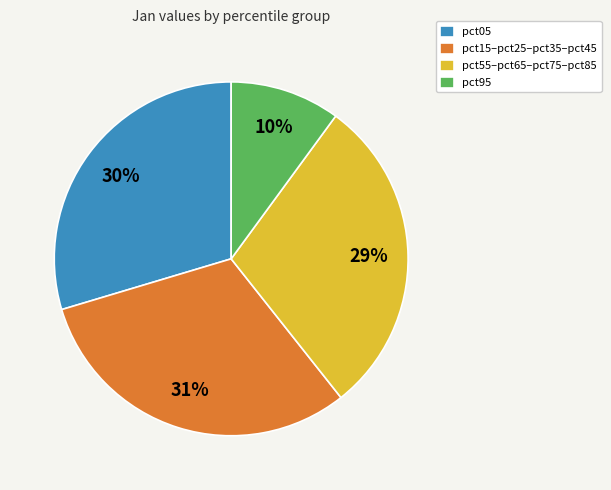

The pct05 slice represents 30% of the pie. True or false?

True